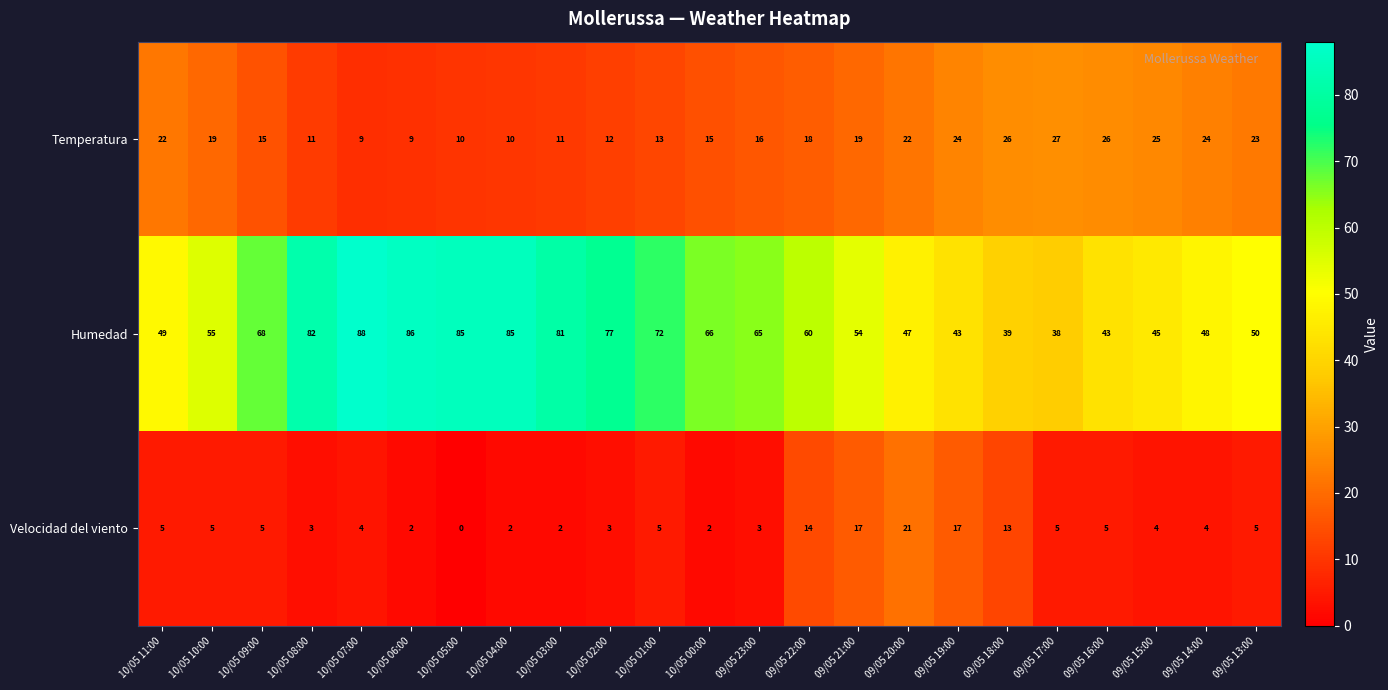

How many values in the Temperatura series are below 18?

11